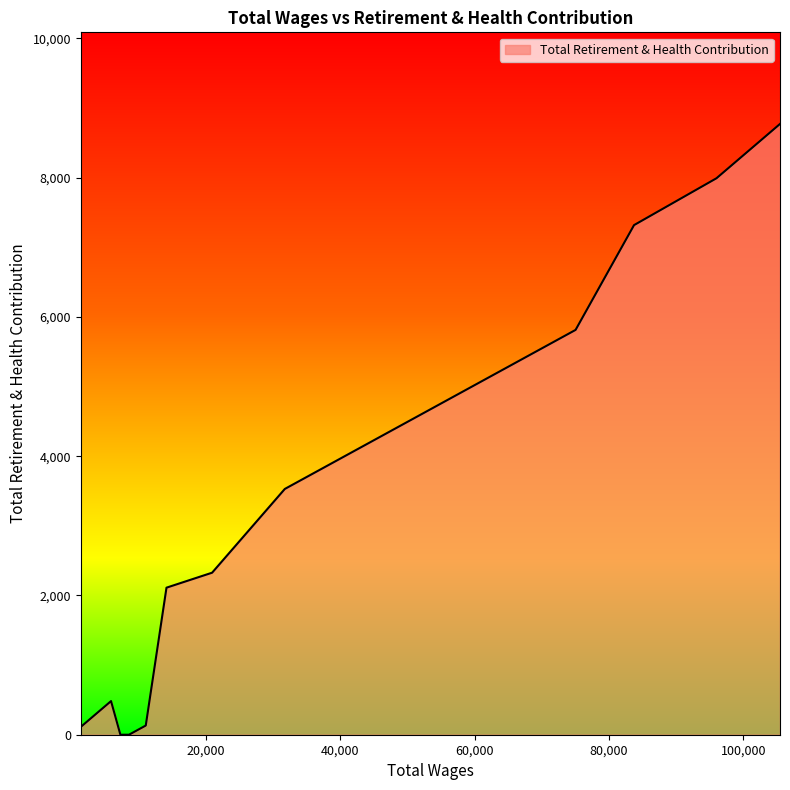

What is the difference between the maximum and minimum values?

8772